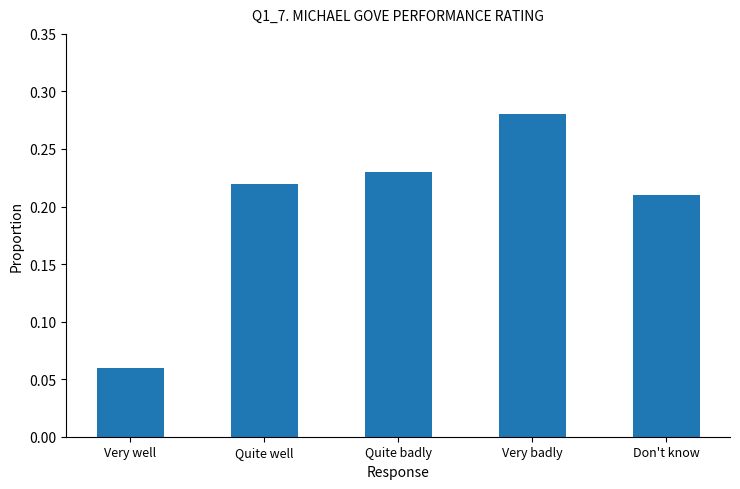

What position from the right is Very well?

5